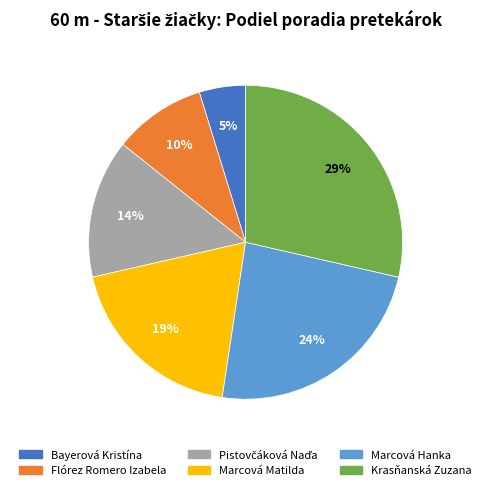

What is the ratio of the value at Marcová Matilda to the value at Marcová Hanka?

0.8